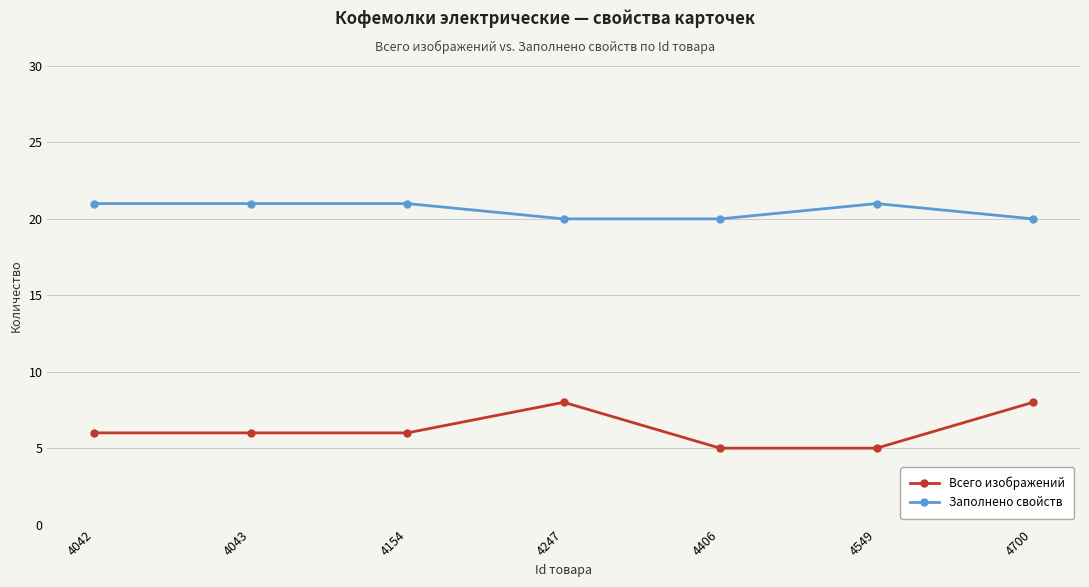

Which series has the widest spread of values?

Всего изображений